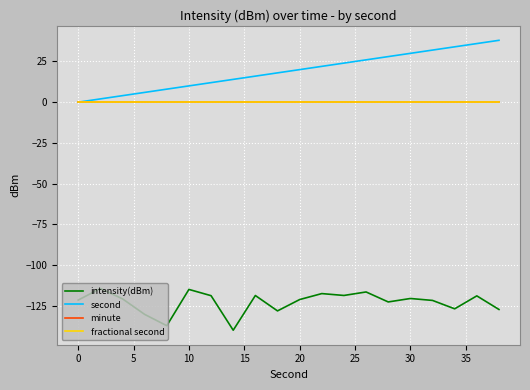

Does the chart display data point markers on the line(s)?

No